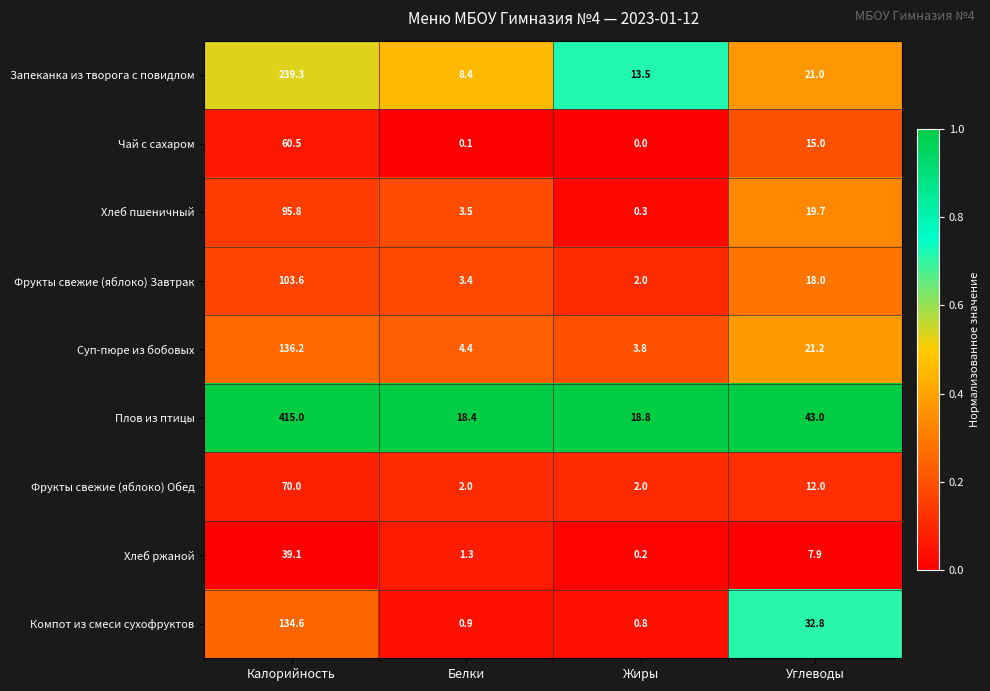

The Фрукты свежие (яблоко) Завтрак series shows 103.6 at Калорийность. True or false?

True